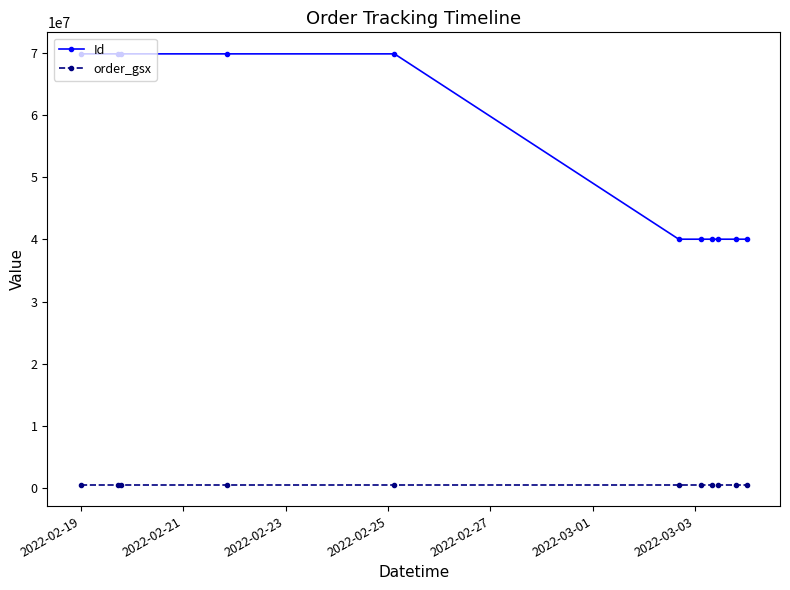

Which series has the widest spread of values?

Id